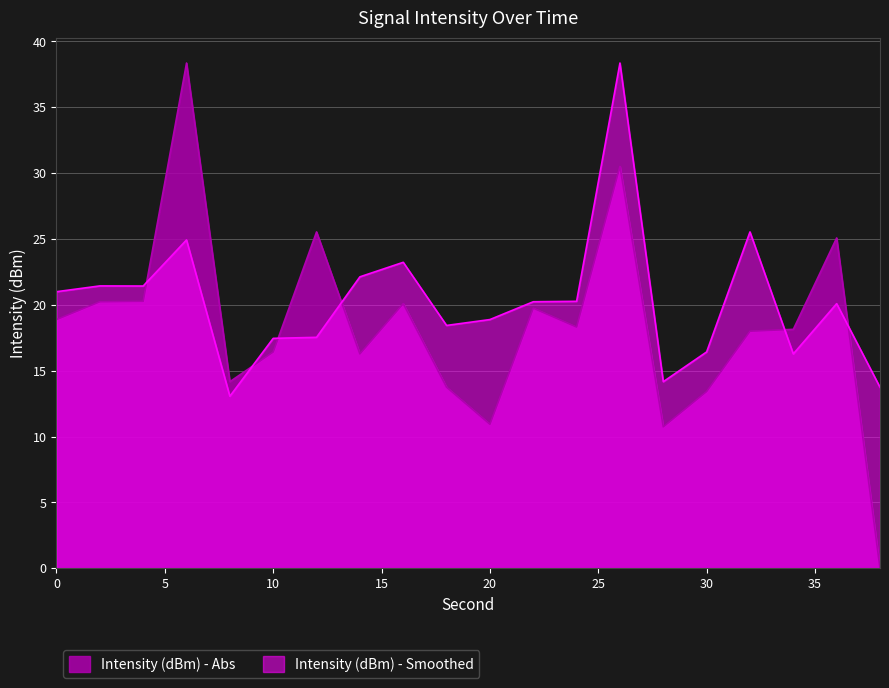

What are all the series names shown in the legend?

Intensity (dBm) - Abs, Intensity (dBm) - Smoothed